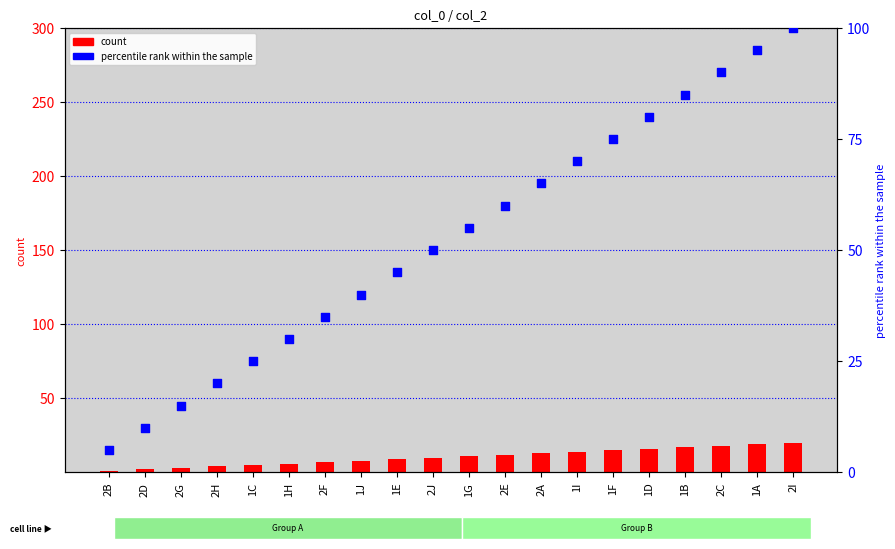

Is the value of percentile rank within the sample at 2J greater than the value of count at 1J?

Yes